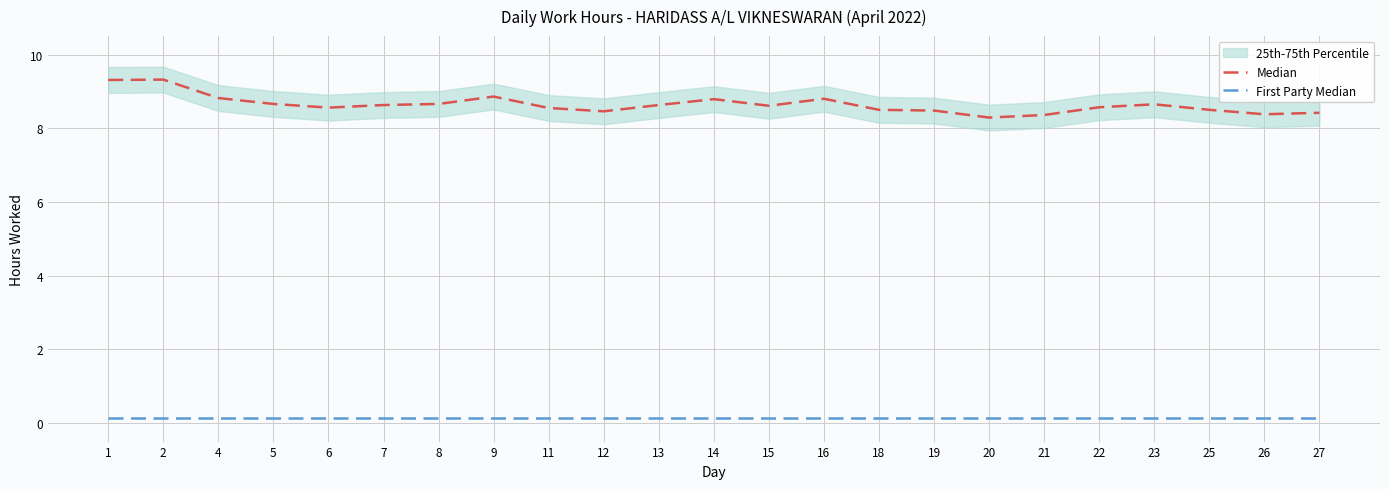

What is the sum of all Median values?

198.8